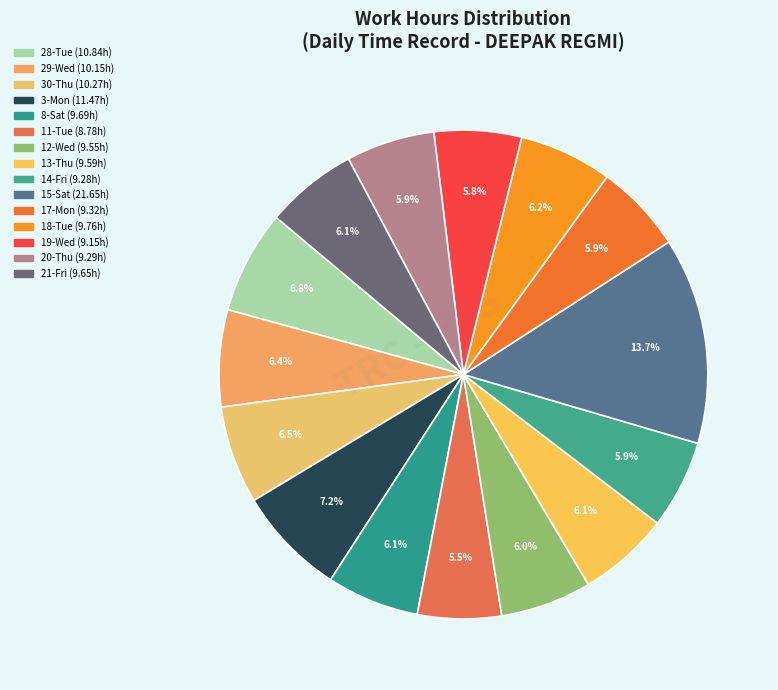

What percentage is the 13-Thu slice, to the nearest percent?

6%